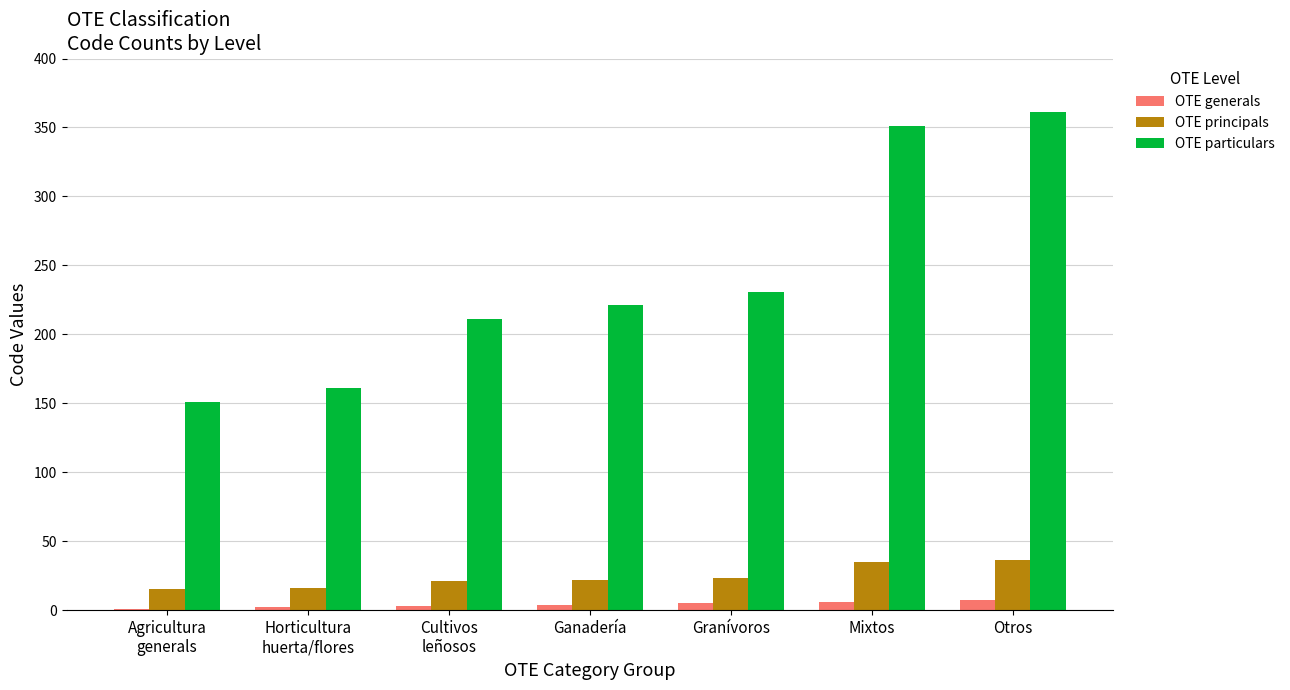

At which category does the chart reach its peak across all series?

Otros